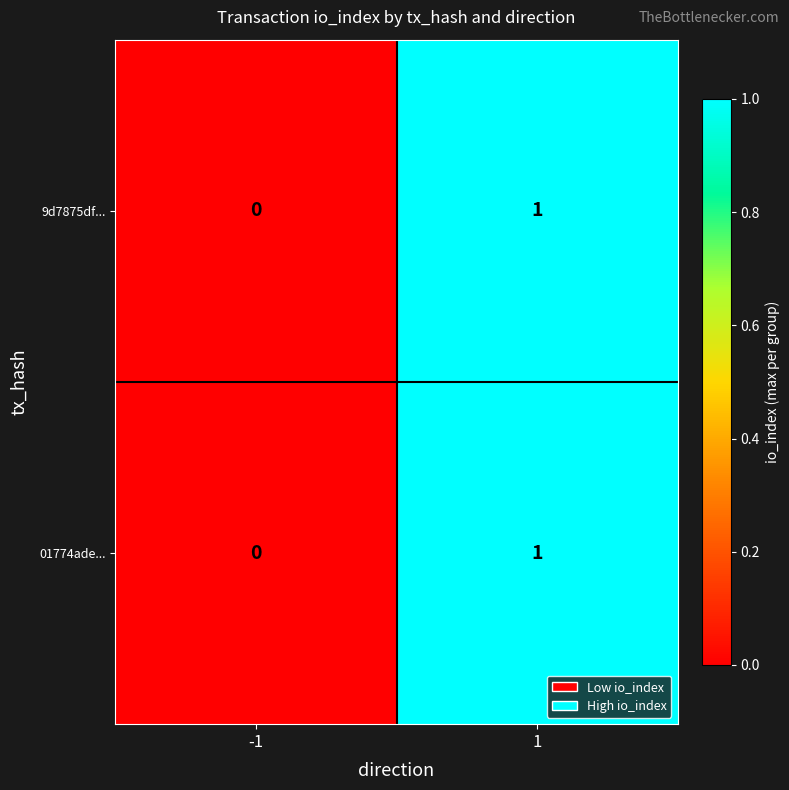

How many series are shown in this chart?

2